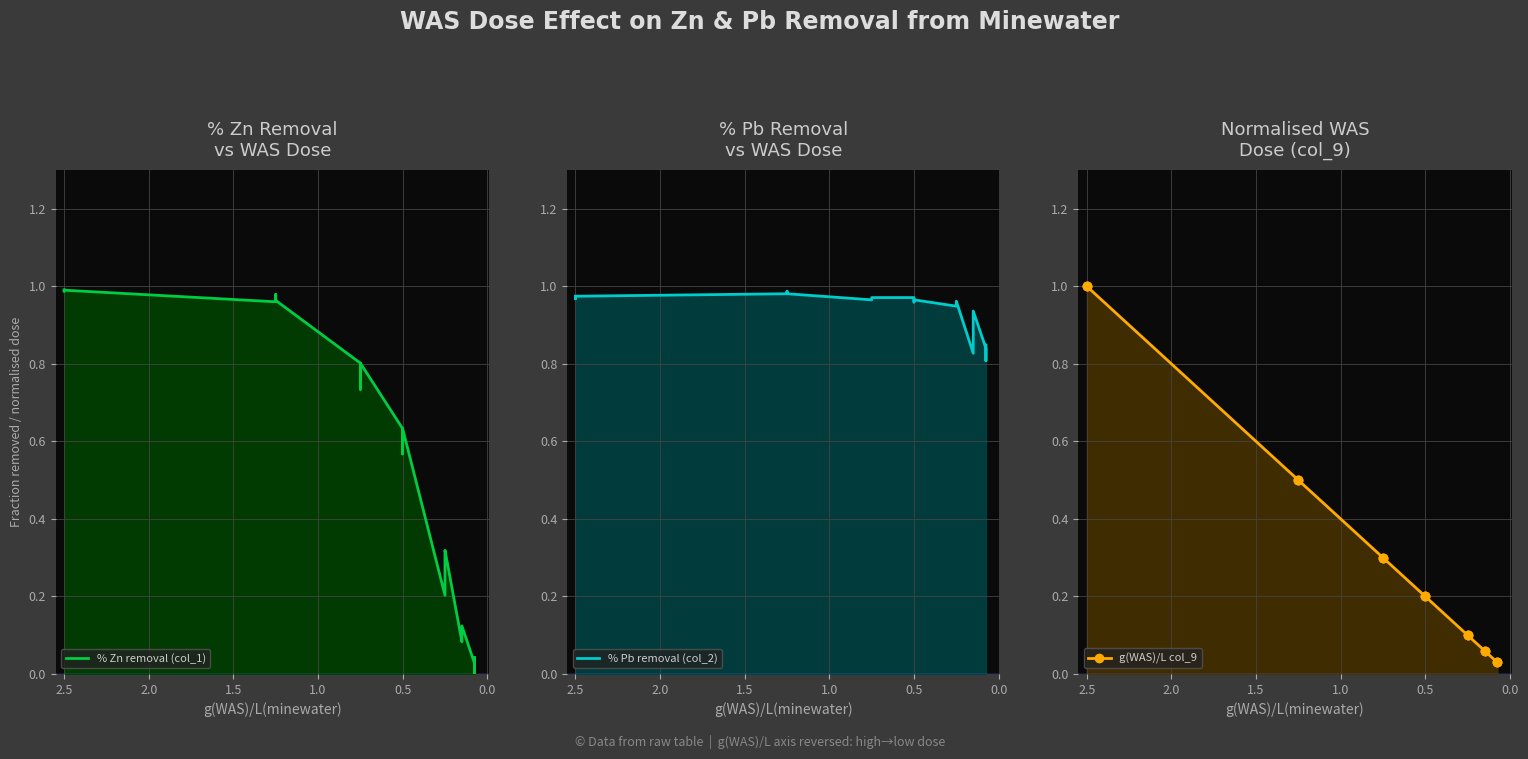

What are all the series names shown in the legend?

% Zn removal (col_1), % Pb removal (col_2), g(WAS)/L col_9